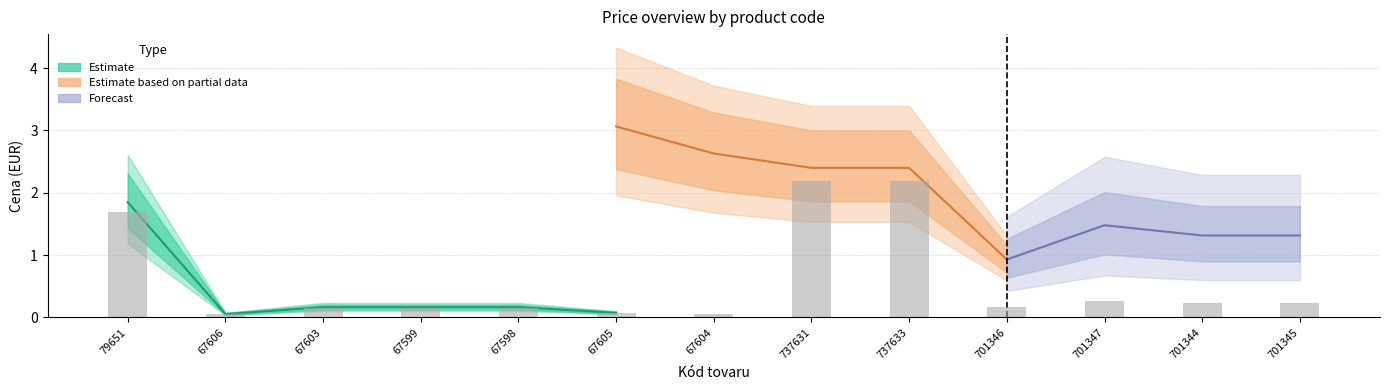

What is the difference between the Cena za kus s DPH values at 701347 and 67604?

0.2